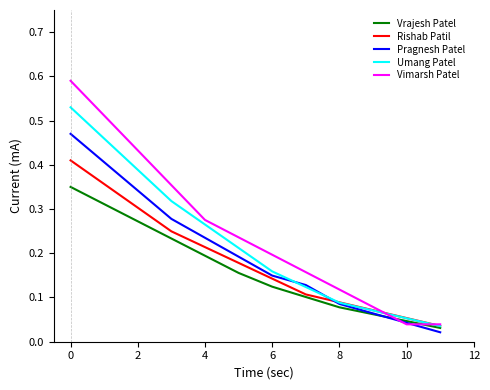

Which series has the largest range (max minus min)?

Vimarsh Patel